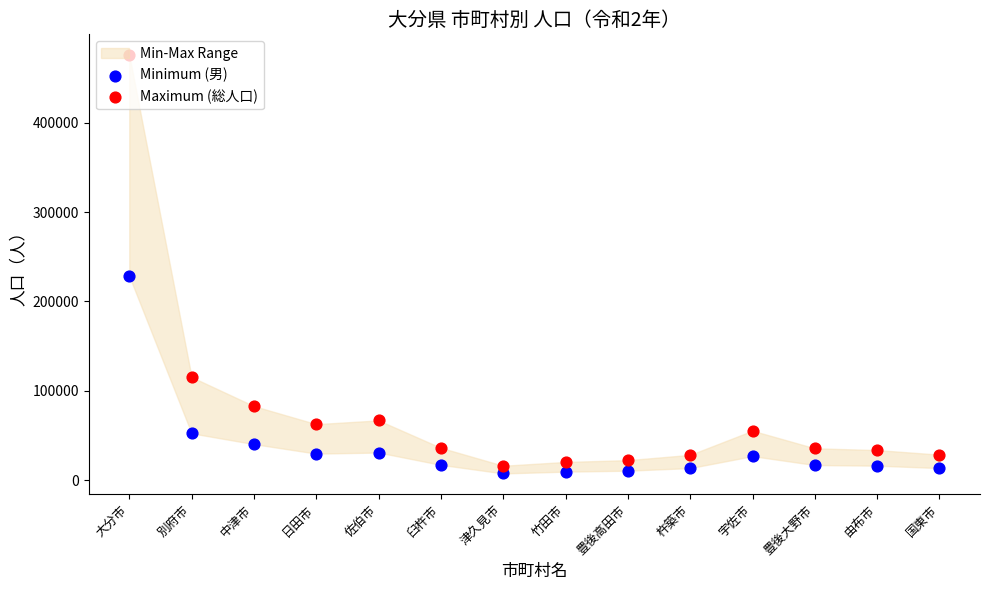

Which series reaches the minimum Y coordinate?

Minimum (男)